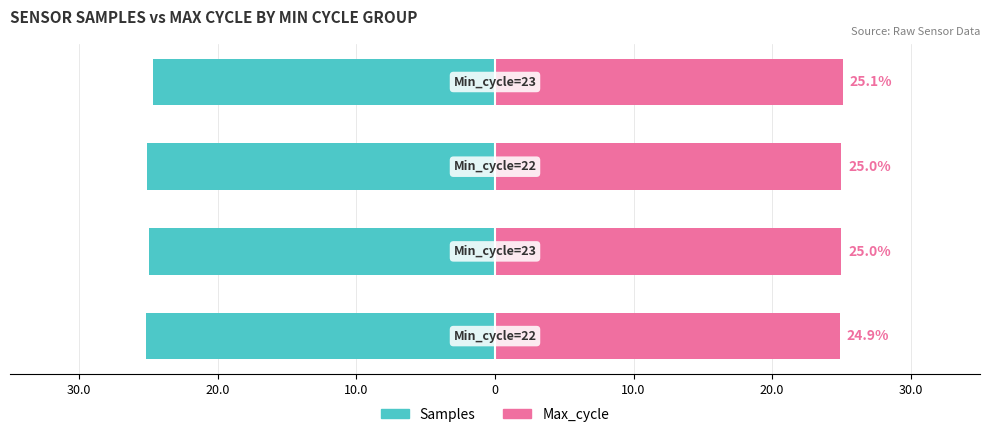

At how many categories does at least one series exceed 5?

4